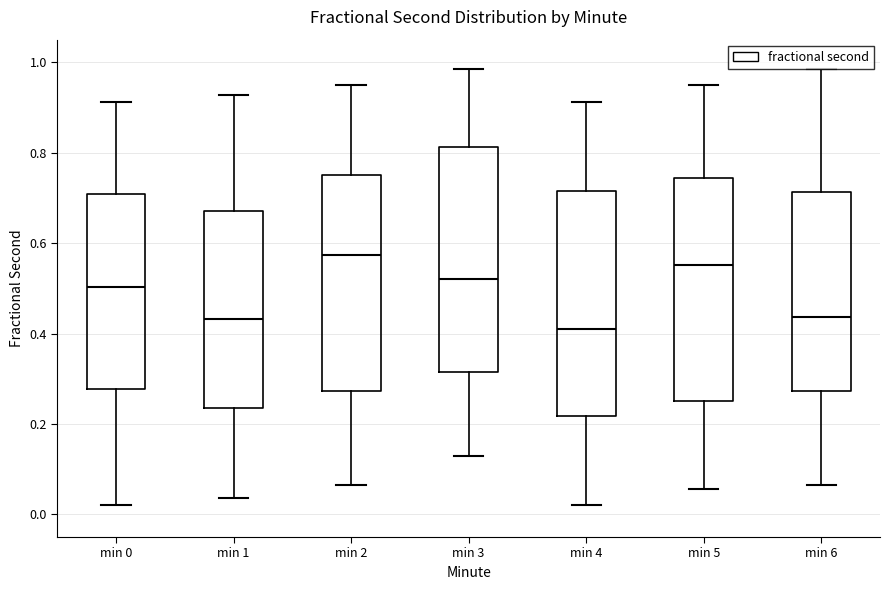

Reading left to right, transcribe this box plot: for each box, give where its median line is, the range the box spans, and where its two whiskers end, as read against the y-axis. The values are not printed on the chart, so give them approximately, as read against the axis.

min 0: median 0.50, box 0.28 to 0.70, whiskers 0.02 to 0.92
min 1: median 0.44, box 0.24 to 0.68, whiskers 0.04 to 0.92
min 2: median 0.58, box 0.28 to 0.76, whiskers 0.06 to 0.96
min 3: median 0.52, box 0.32 to 0.82, whiskers 0.12 to 0.98
min 4: median 0.42, box 0.22 to 0.72, whiskers 0.02 to 0.92
min 5: median 0.56, box 0.26 to 0.74, whiskers 0.06 to 0.96
min 6: median 0.44, box 0.28 to 0.72, whiskers 0.06 to 0.98